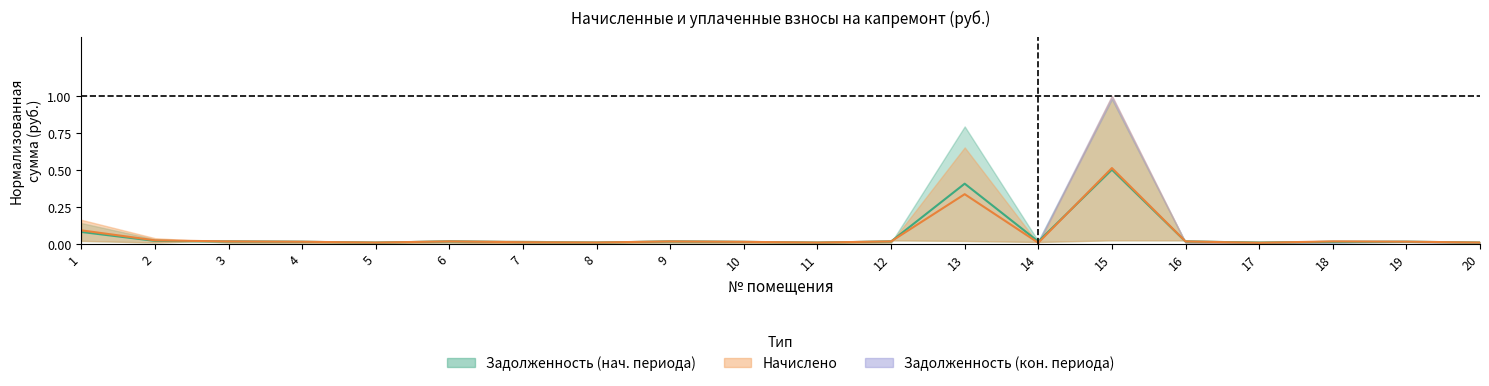

At which label is zadolzhennost closest to 0?

5